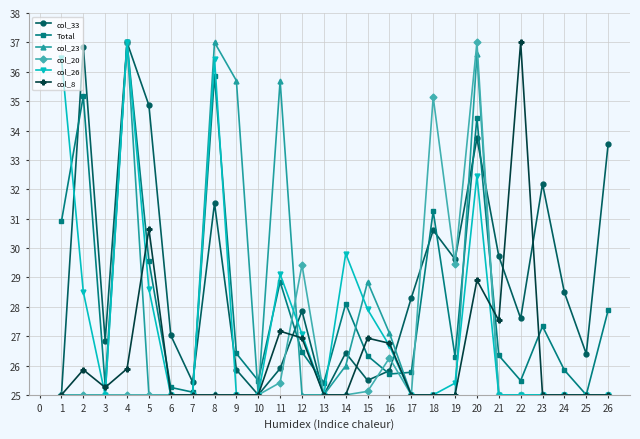

What is the spread (max minus min) of values at 24?

3.5